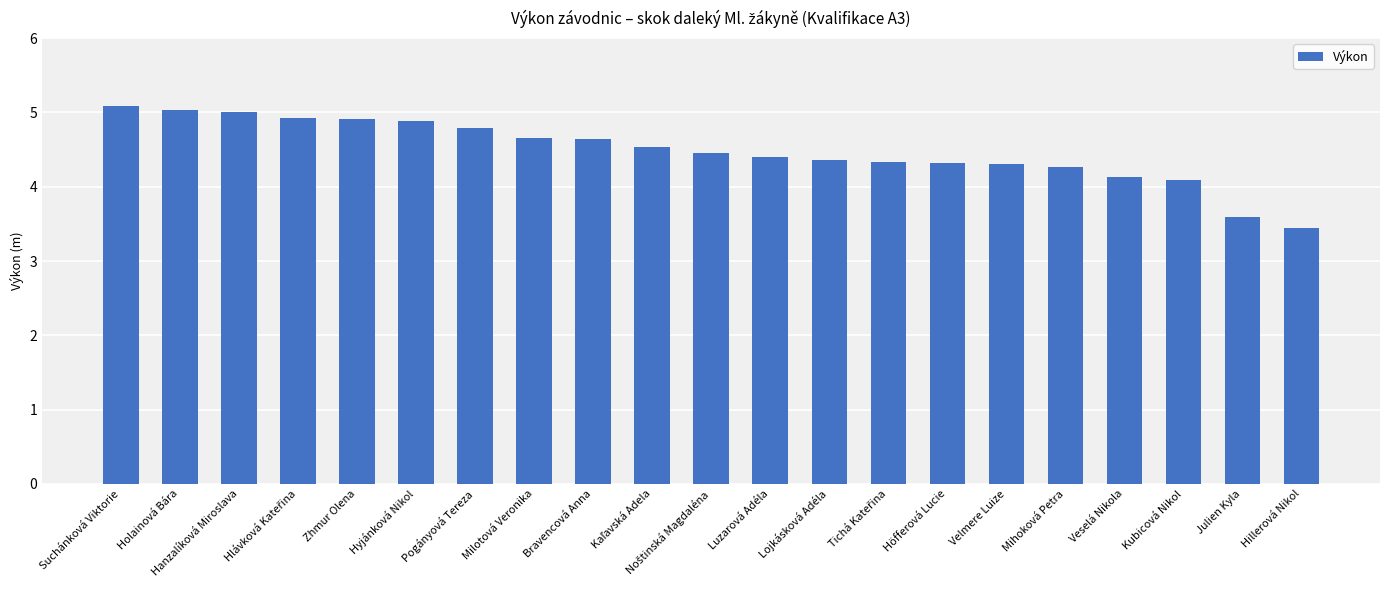

Where does the data first go above 4?

Suchánková Viktorie